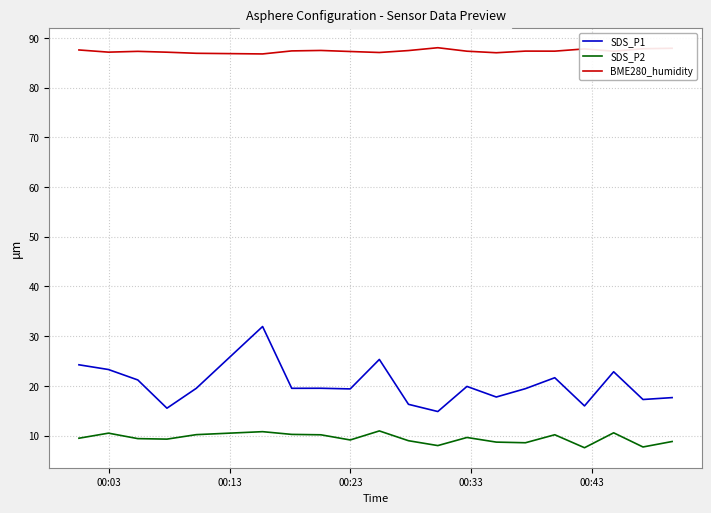

What is the smallest value displayed?

7.6